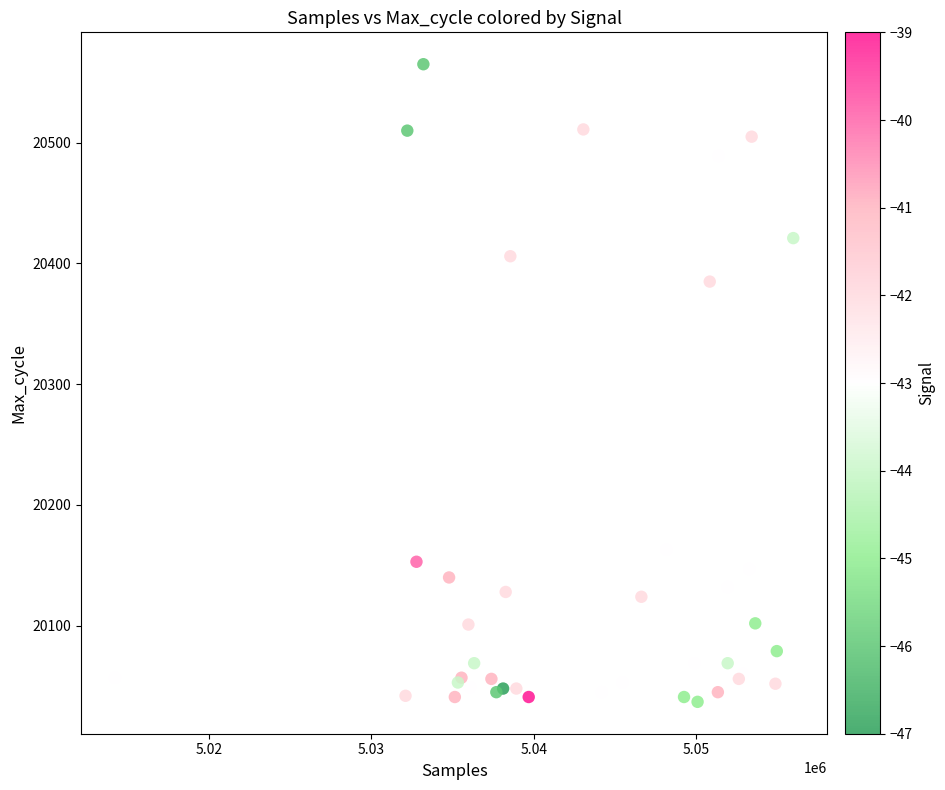

What Y value in the scatter plot is closest to 20301?

20385